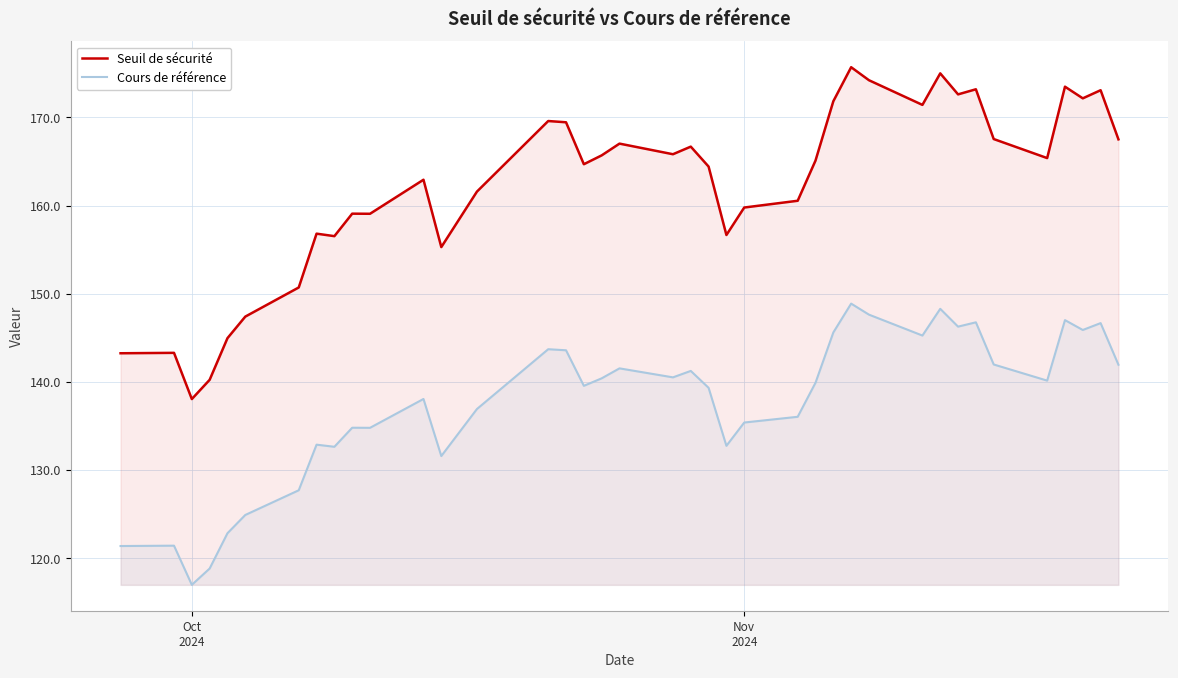

List the series in order of their overall mean, highest first.

Seuil de sécurité, Cours de référence